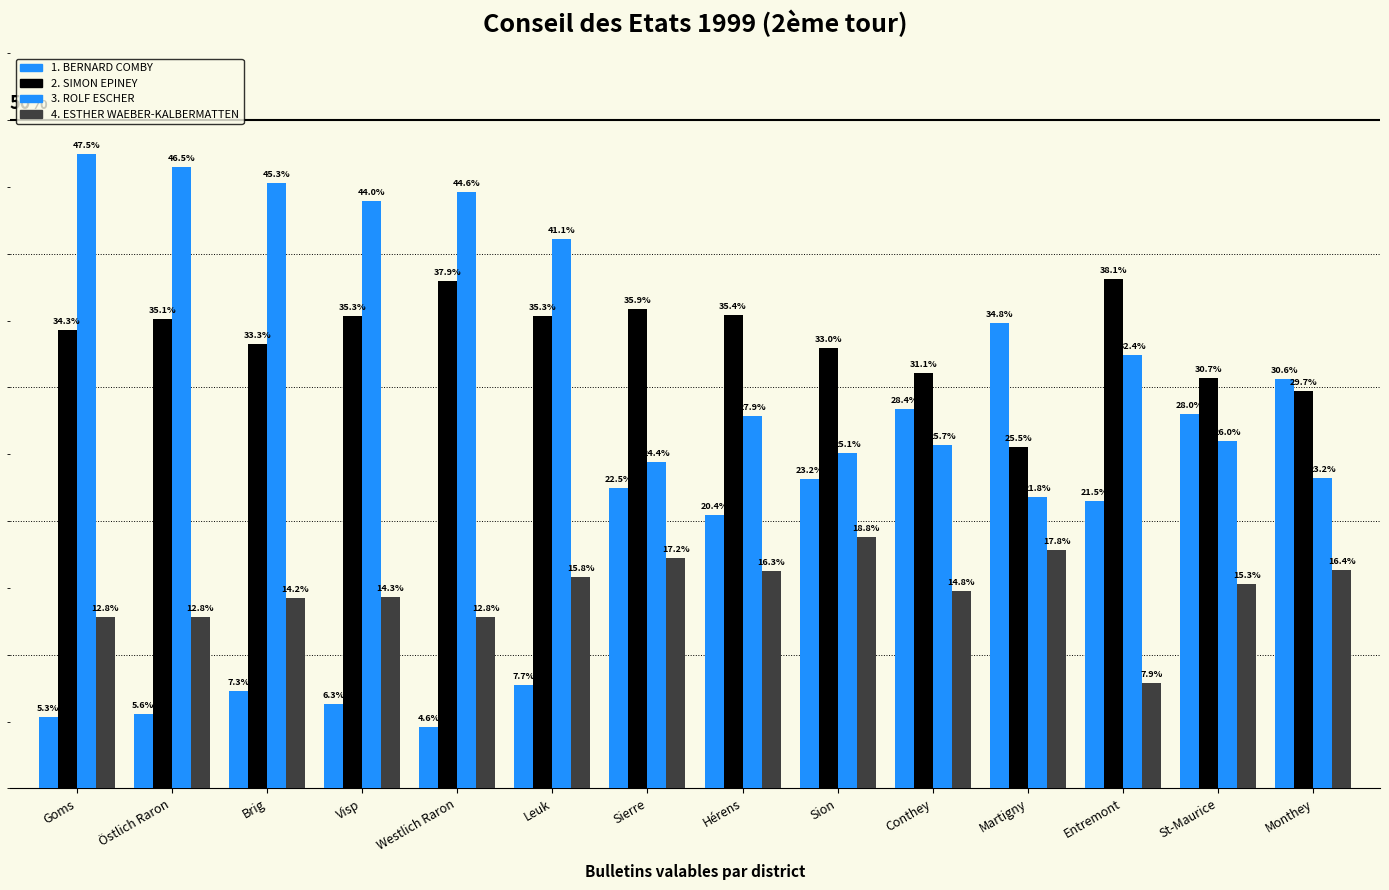

Are the bars grouped side by side (vs. stacked)?

Yes